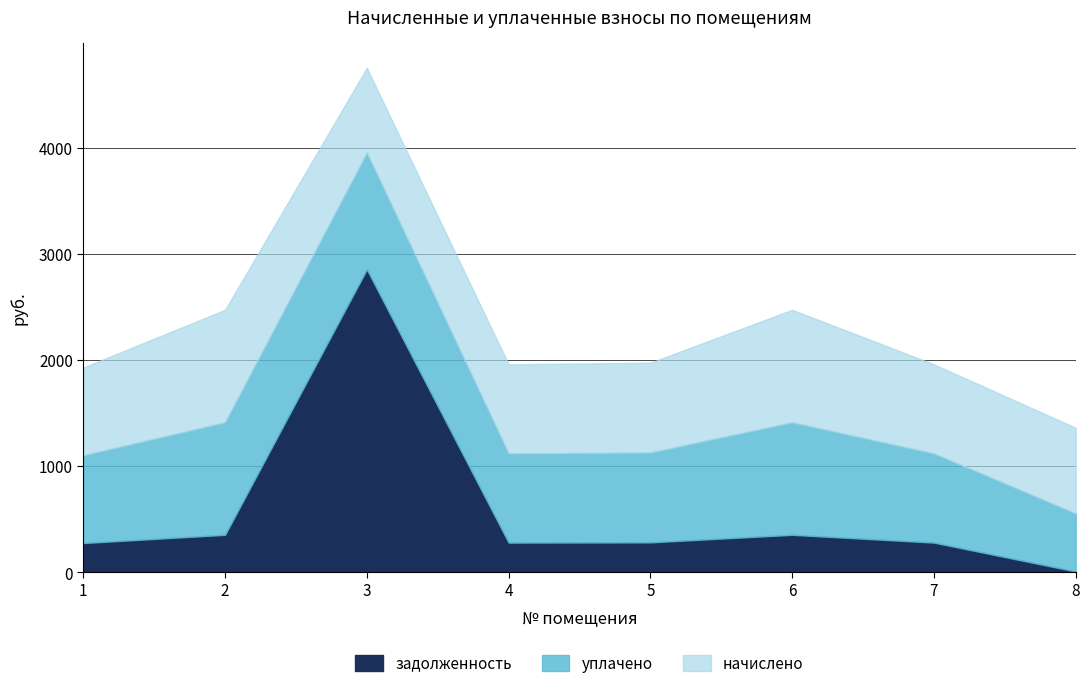

What are all the series names shown in the legend?

задолженность, уплачено, начислено